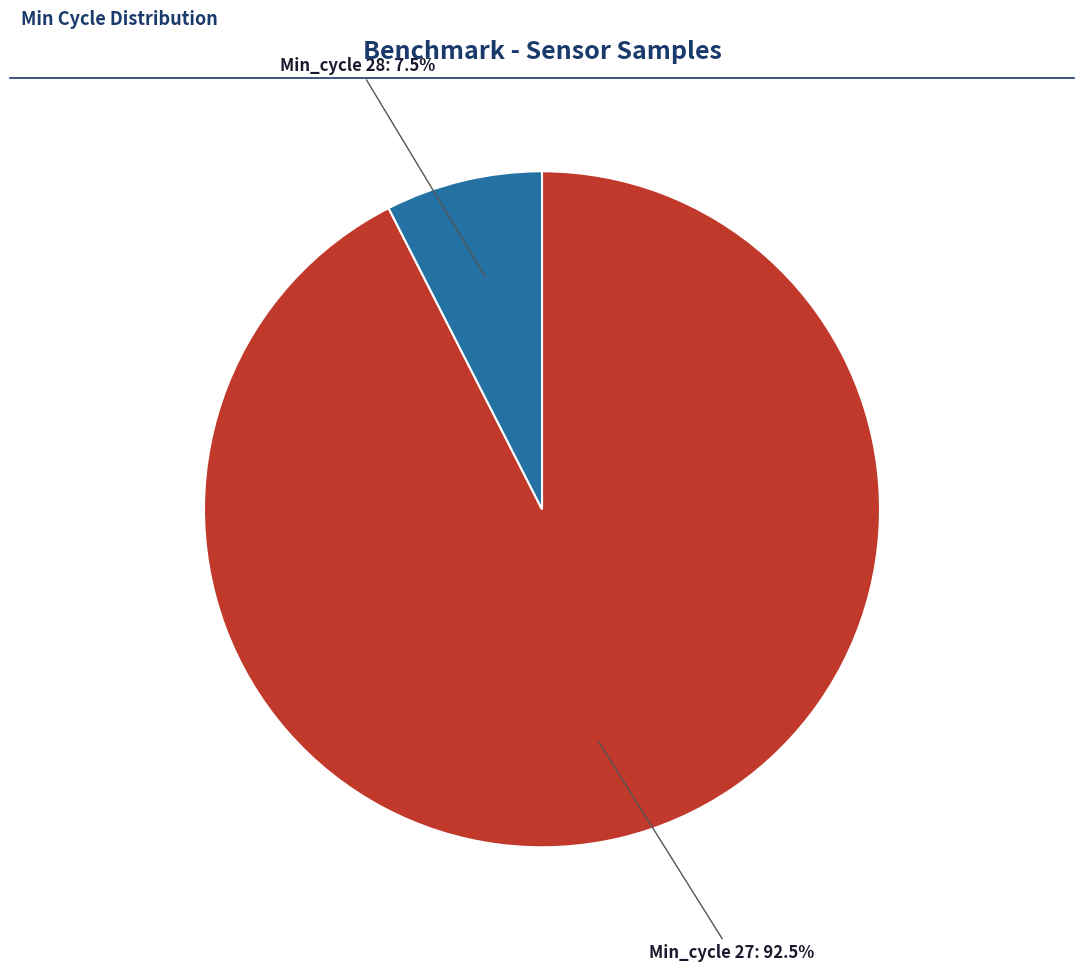

Does any single category account for the majority?

Yes